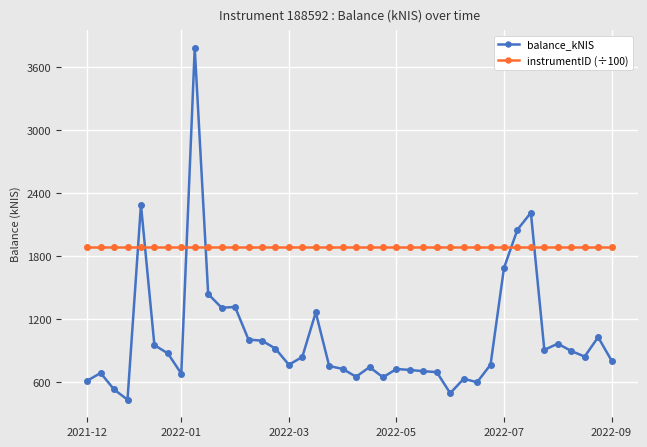

Rank the series by their maximum value, from highest to lowest.

balance_kNIS, instrumentID (÷100)